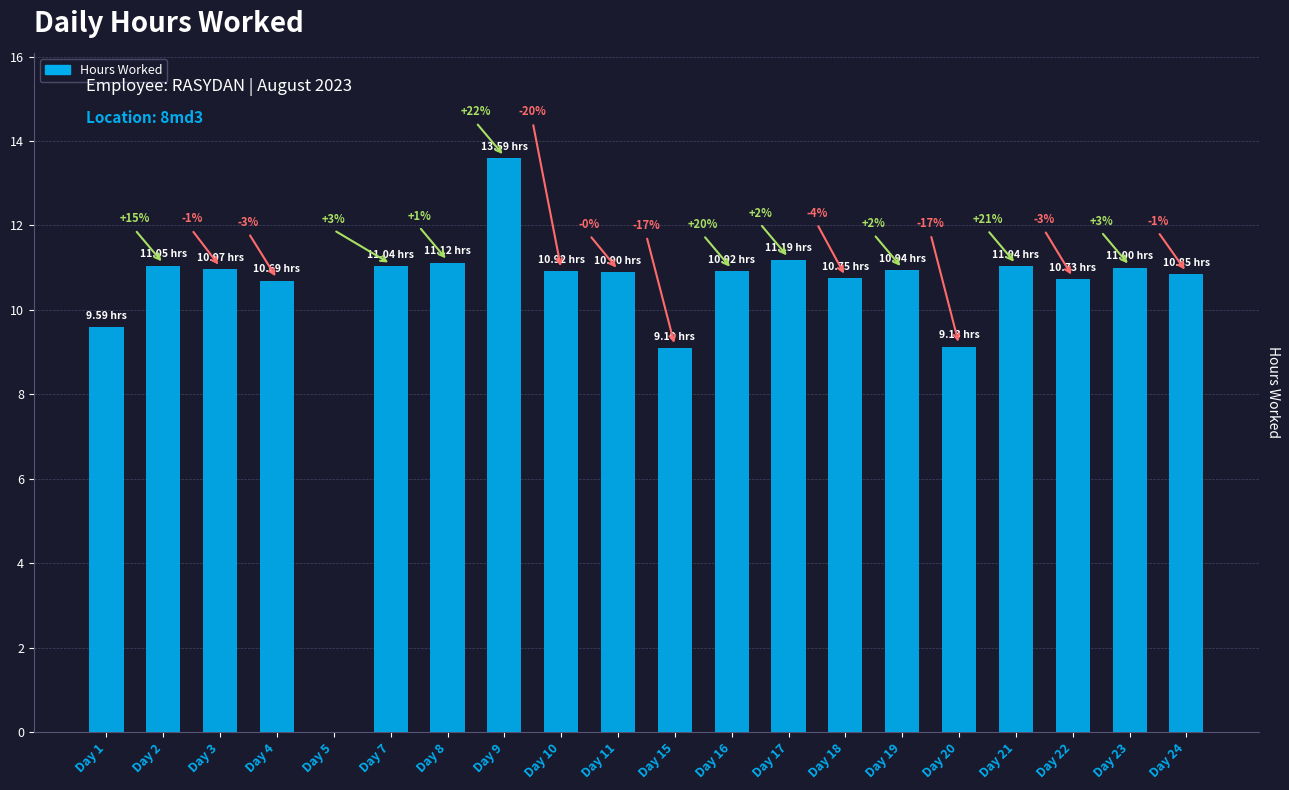

Rank the categories by value from lowest to highest.

Day 5, Day 15, Day 20, Day 1, Day 4, Day 22, Day 18, Day 24, Day 11, Day 10, Day 16, Day 19, Day 3, Day 23, Day 7, Day 21, Day 2, Day 8, Day 17, Day 9